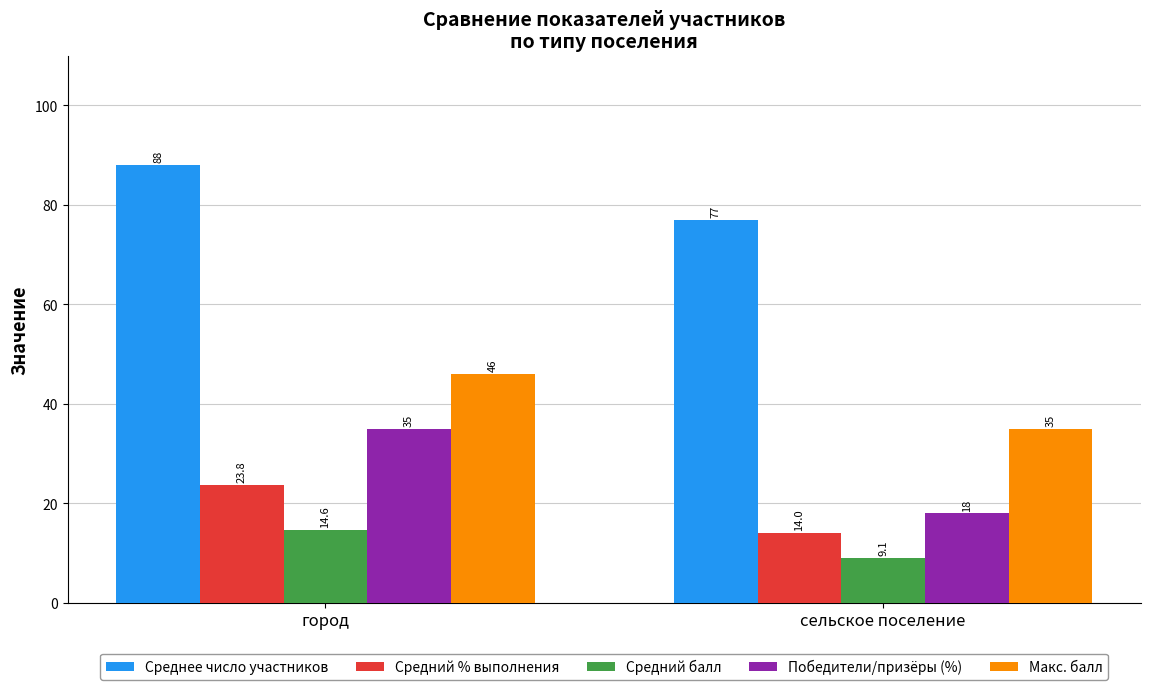

How many groups of bars are there?

2